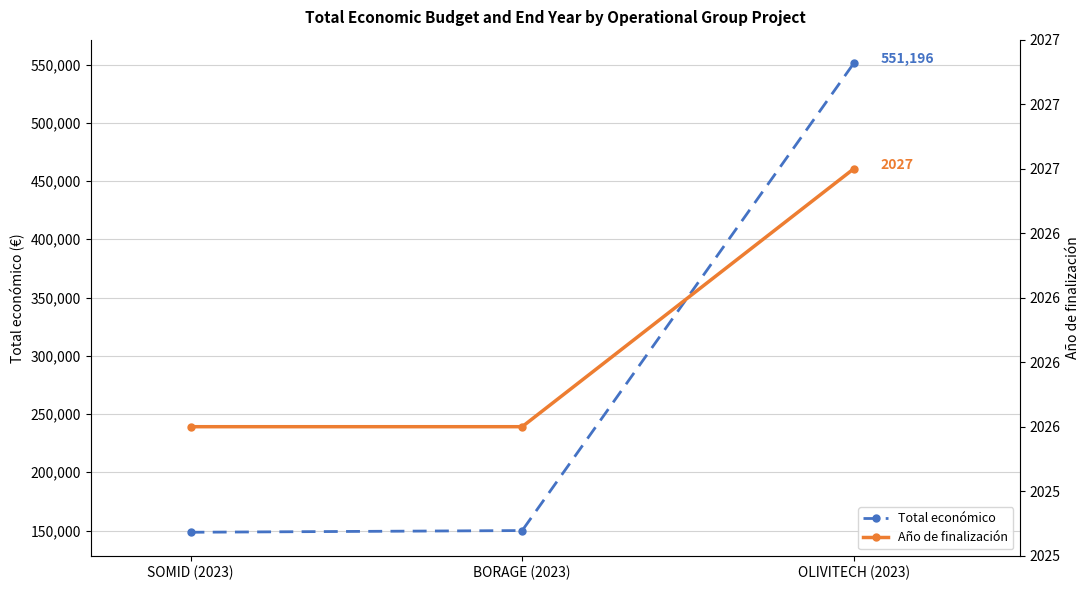

At BORAGE (2023), list the series in order from smallest to largest.

Año de finalización, Total económico